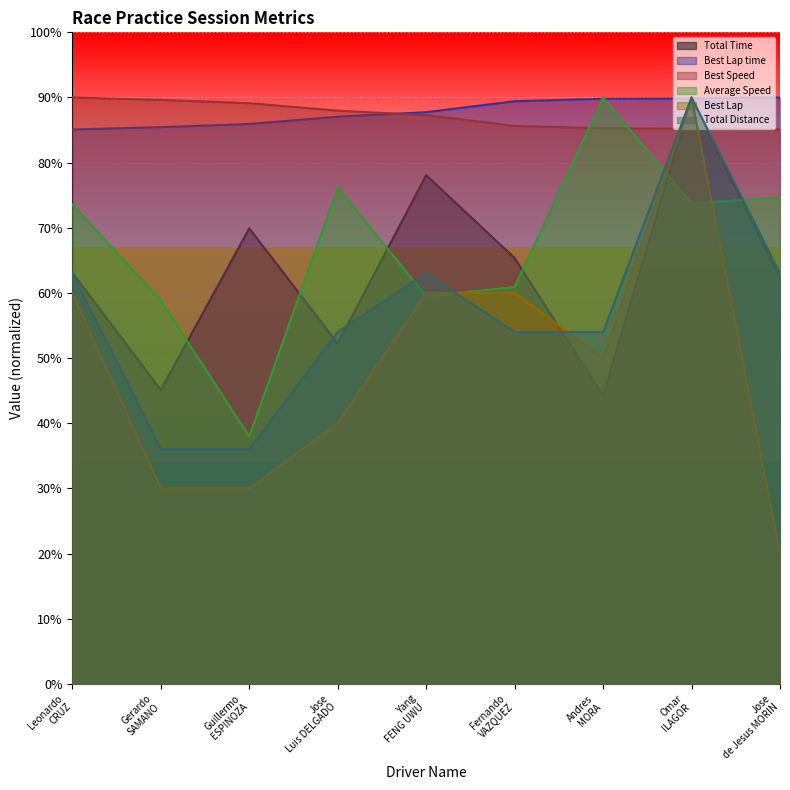

How many data points in Best Lap time are above 877?

5